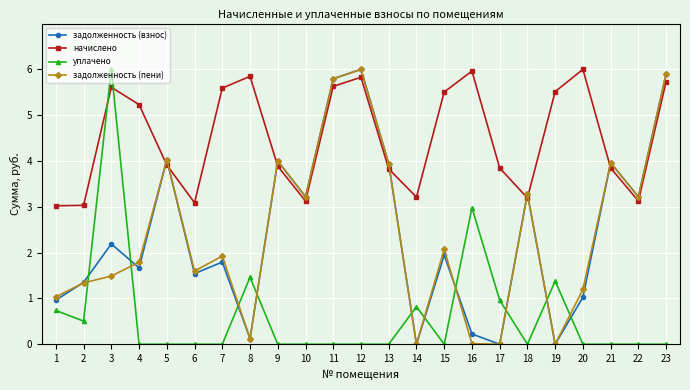

What is the average value of the уплачено series?

0.6